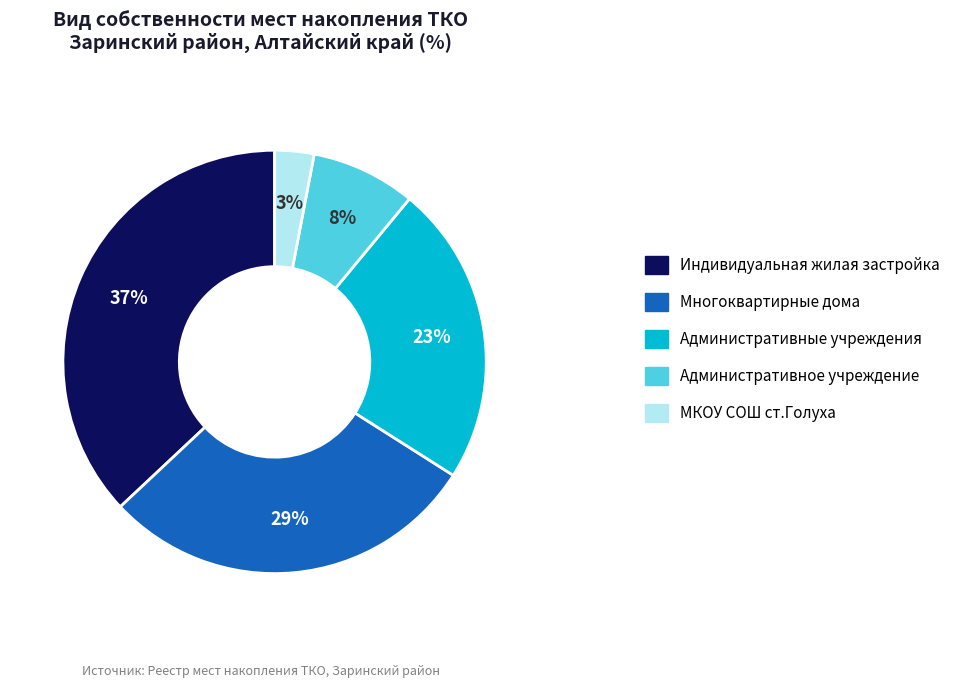

How many segments does this pie chart have?

5